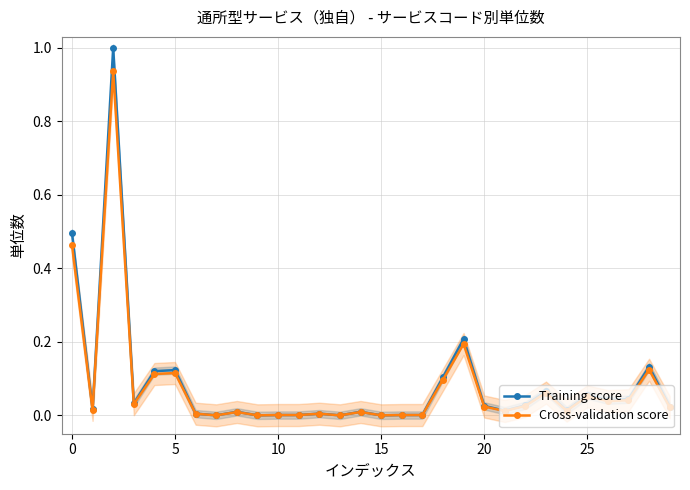

True or false: Cross-validation score has more than 1 interior local peaks.

True